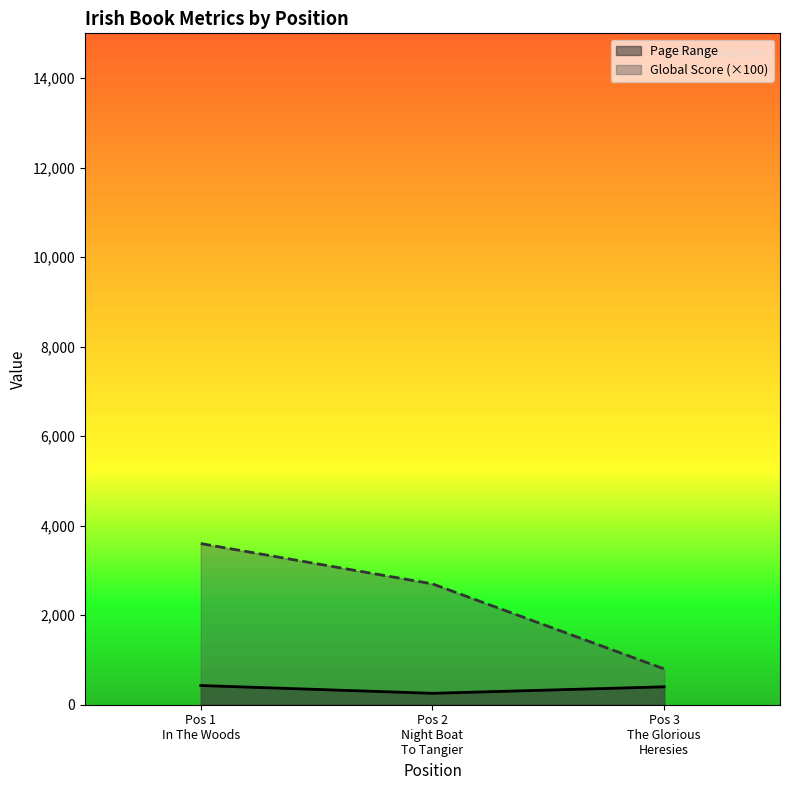

Is it true that Page Range equals 402 at Pos 2
Night Boat
To Tangier?

False